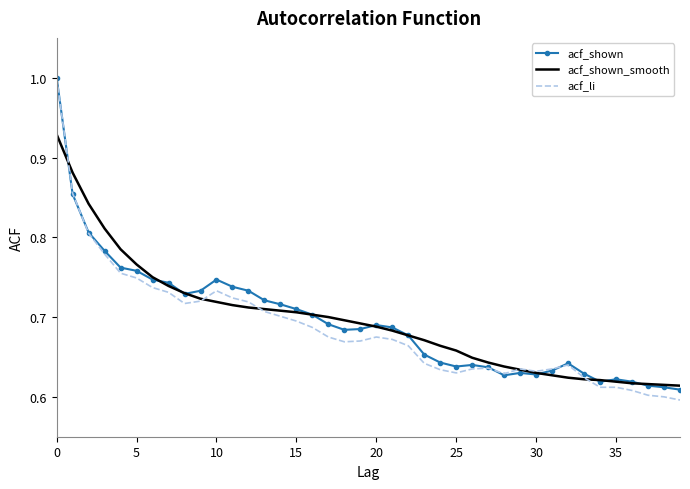

Which series has the widest spread of values?

acf_li